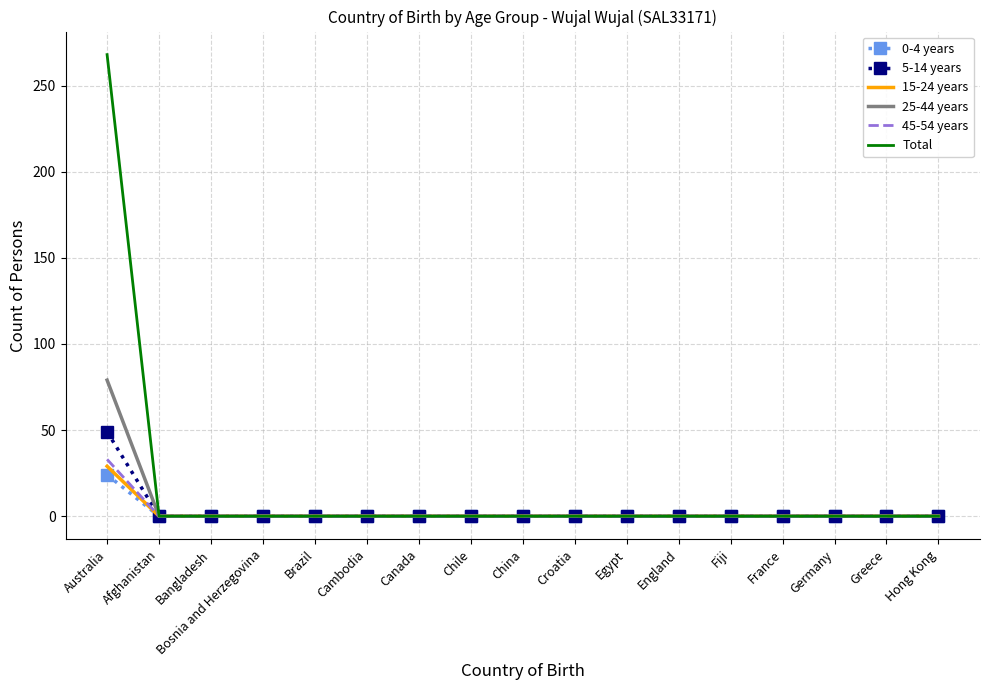

What is the maximum value for 5-14 years?

49